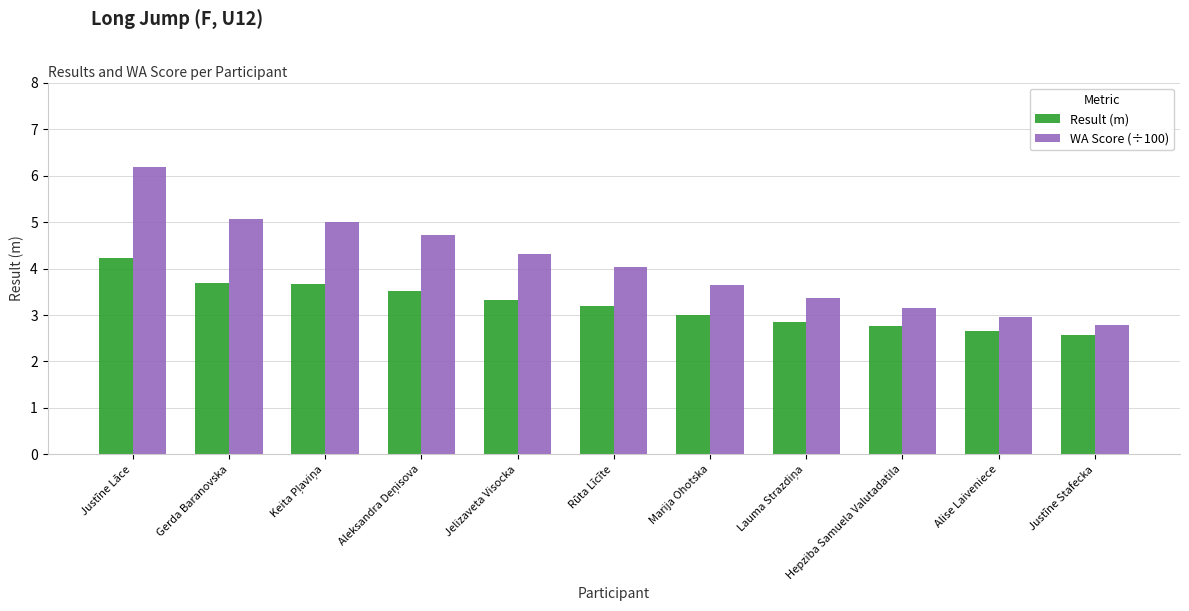

Rank the series at Alise Laiveniece from highest to lowest value.

WA Score (÷100), Result (m)